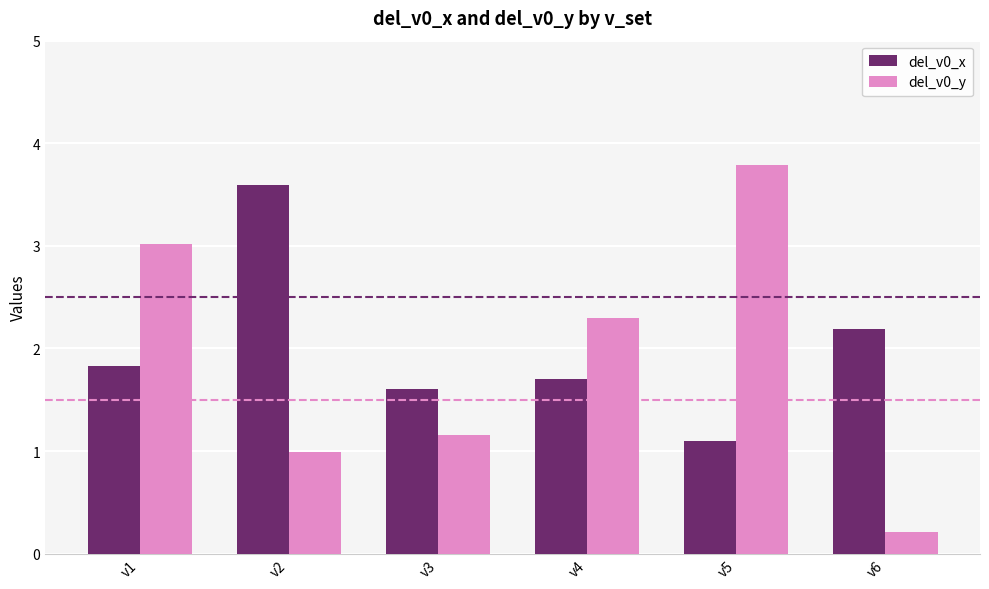

At how many categories does at least one series exceed 1?

6